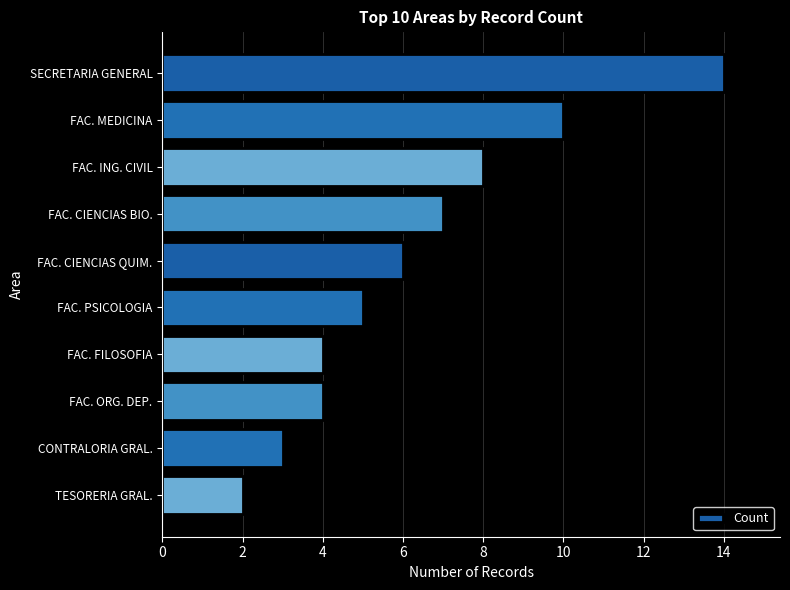

Count the number of categories in the chart.

10